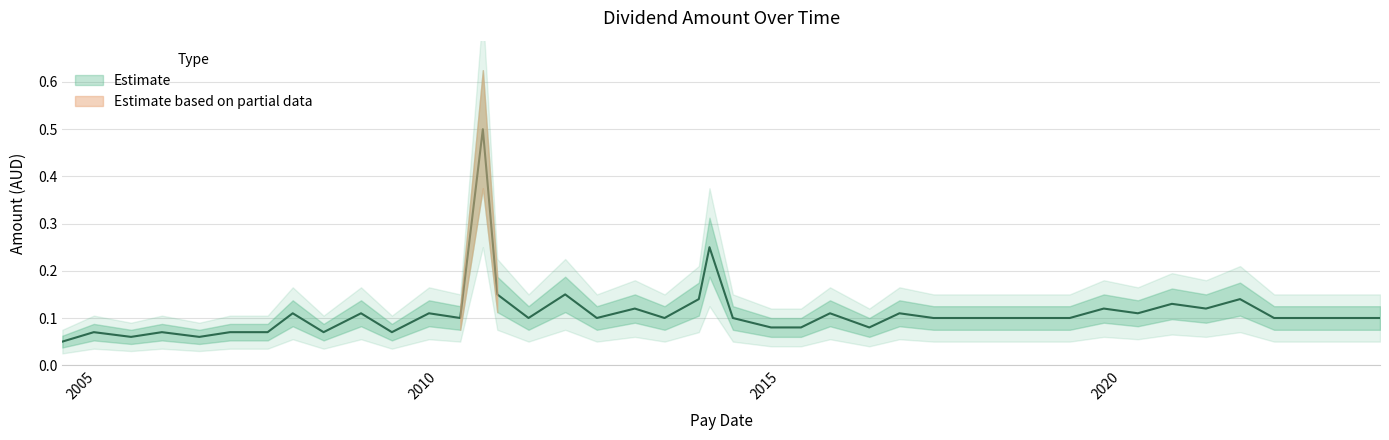

Rank the categories by value from lowest to highest.

2004-07-02, 2006-07-04, 2005-07-04, 2009-04-28, 2008-04-28, 2007-07-04, 2006-12-15, 2005-12-16, 2004-12-17, 2016-04-22, 2015-04-23, 2014-11-14, 2023-10-12, 2022-03-25, 2019-03-29, 2018-09-28, 2018-03-29, 2017-09-29, 2017-03-31, 2014-04-24, 2013-04-24, 2012-04-27, 2011-04-28, 2010-04-28, 2020-03-27, 2016-09-30, 2015-09-25, 2009-11-12, 2008-11-14, 2007-11-15, 2021-03-26, 2019-09-27, 2012-11-16, 2020-09-25, 2021-09-24, 2013-10-24, 2011-11-10, 2010-11-12, 2013-12-20, 2010-08-27